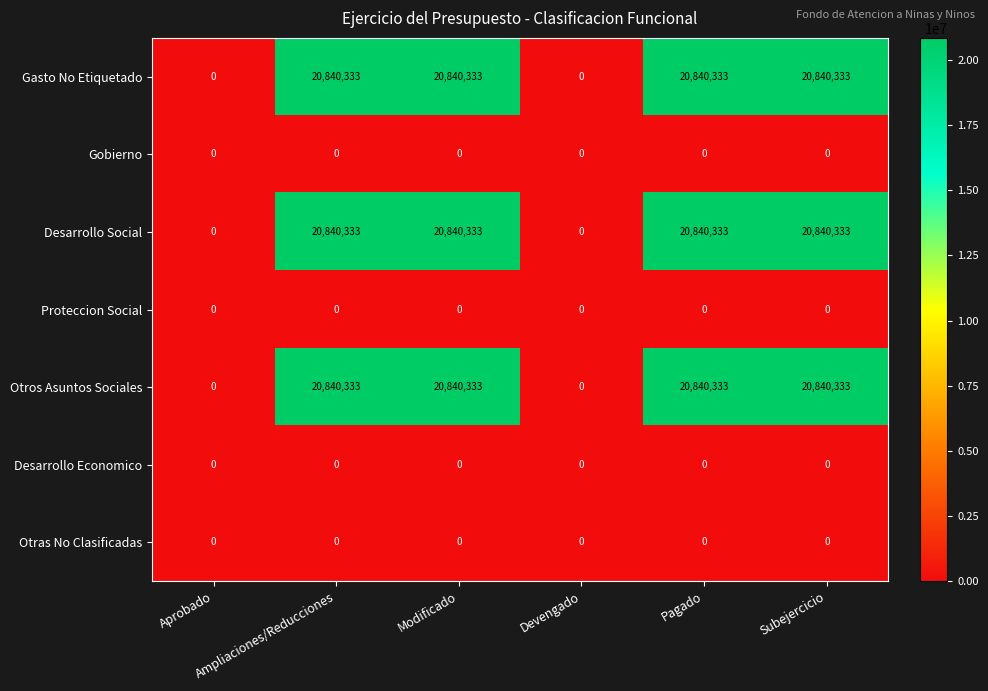

What is the difference between the maximum and minimum values in the Gasto No Etiquetado series?

20840333